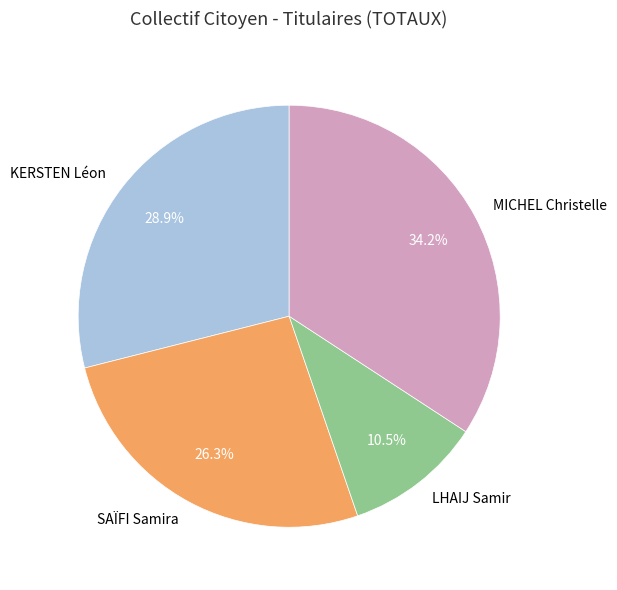

What percentage is NOT represented by LHAIJ Samir?

89.5%